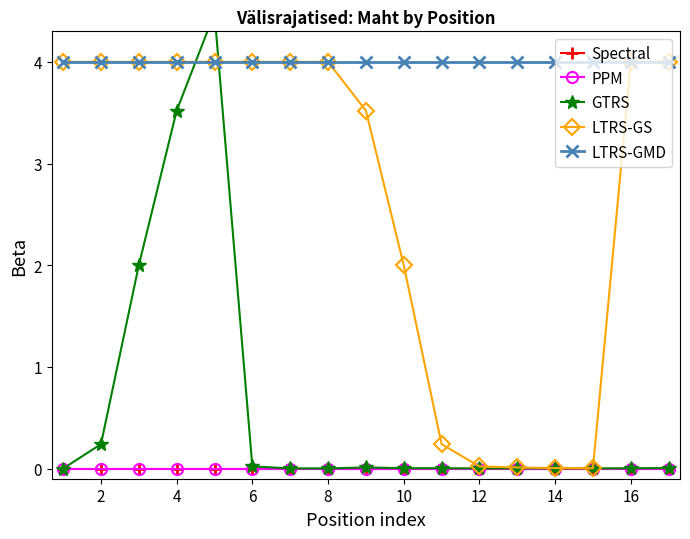

Where is the first local minimum for LTRS-GS?

14